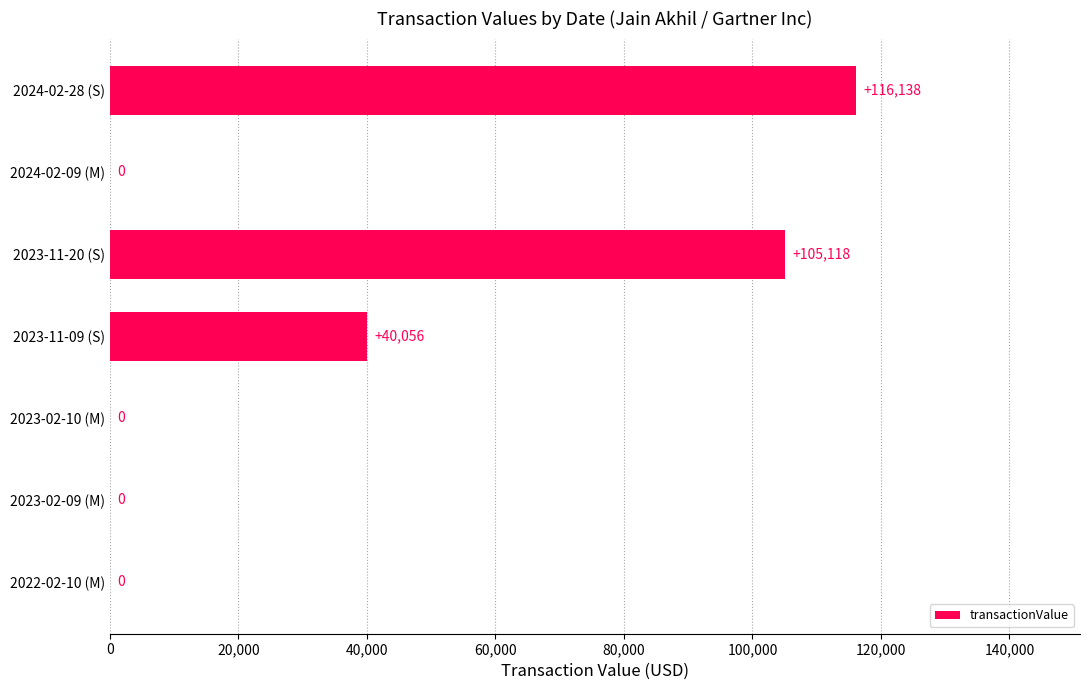

What is the change in value from 2024-02-28 (S) to 2023-02-09 (M)?

-116138